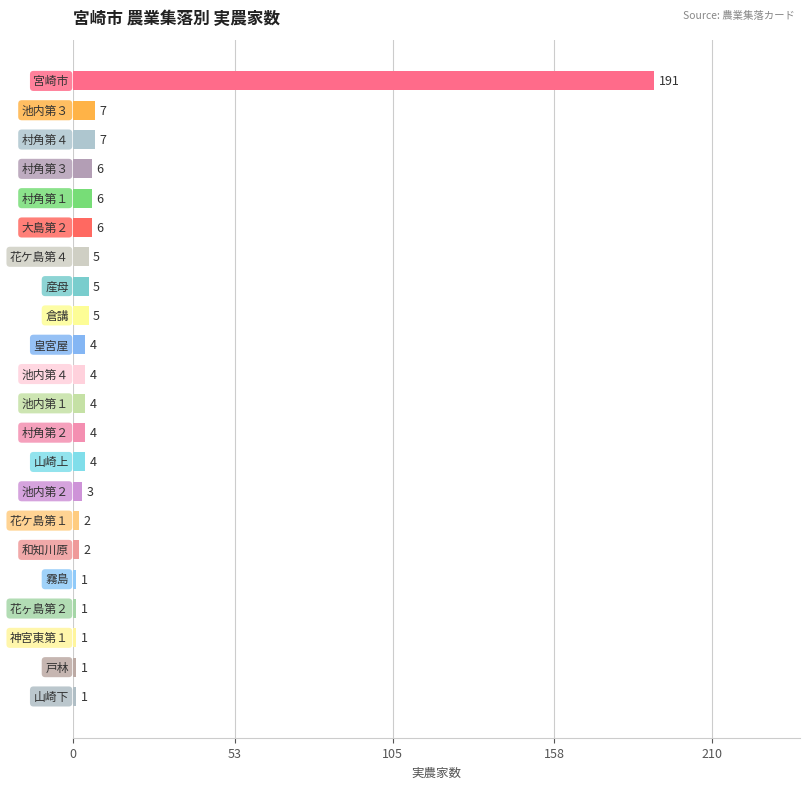

What is the maximum value shown in the chart?

191